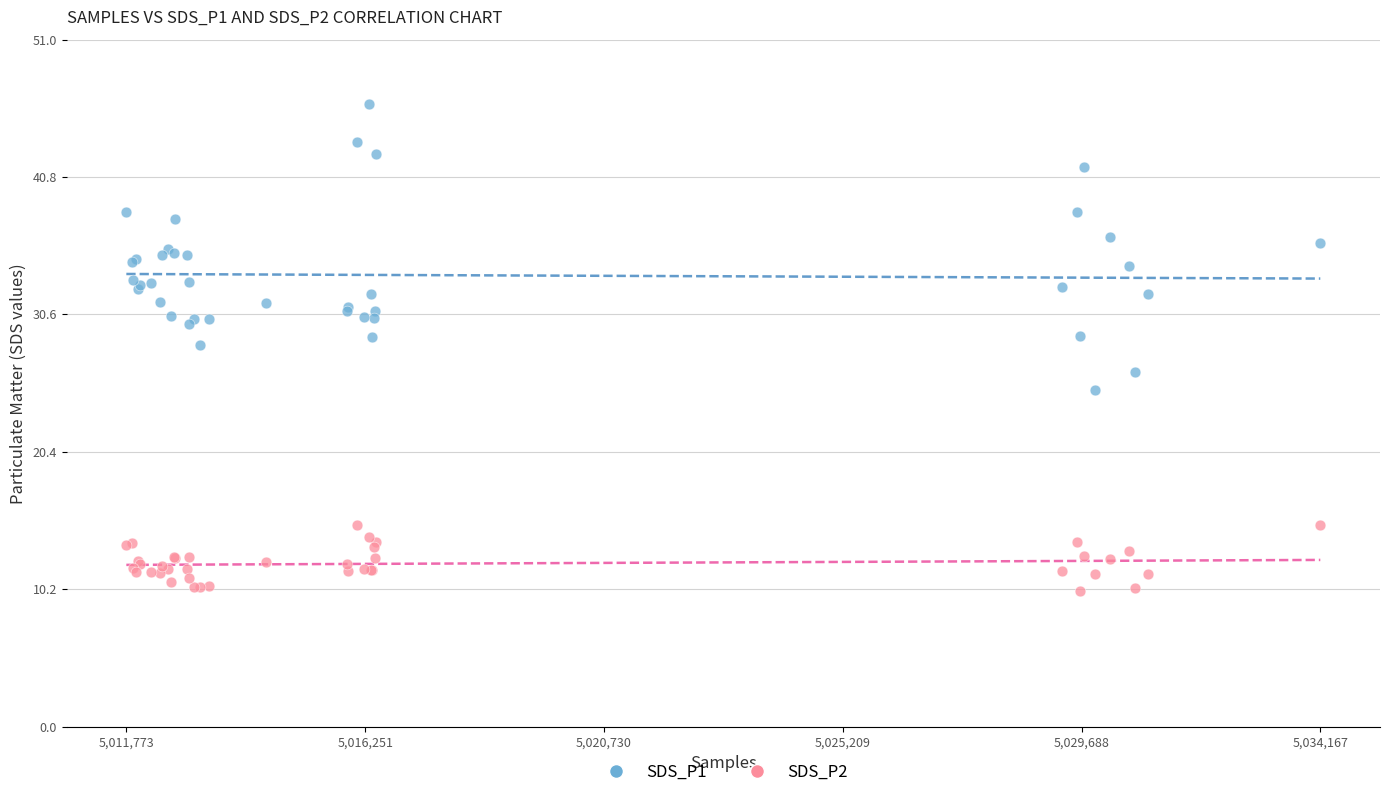

Which series contains the highest Y value?

SDS_P1